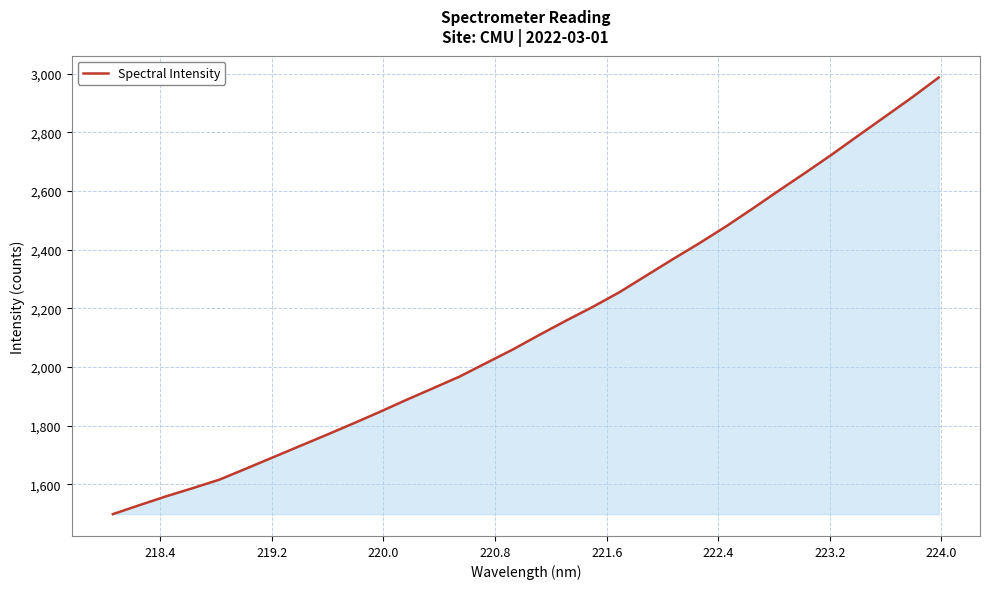

Does the chart display data point markers on the line(s)?

No